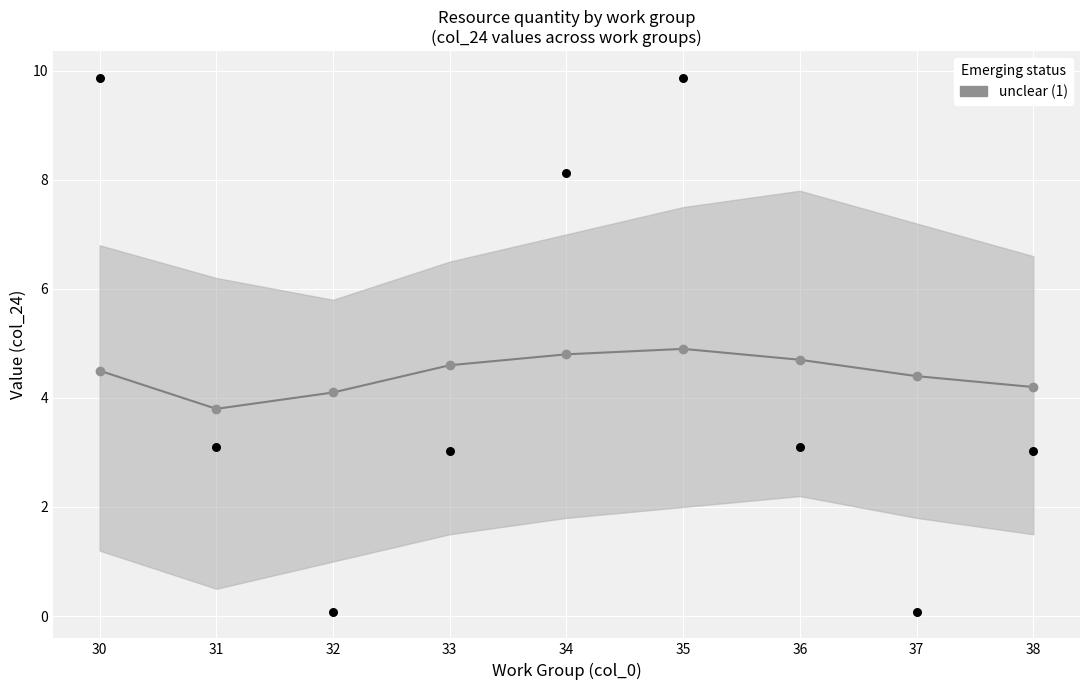

Approximately how many times larger is the value at 34 compared to 32?

1.2